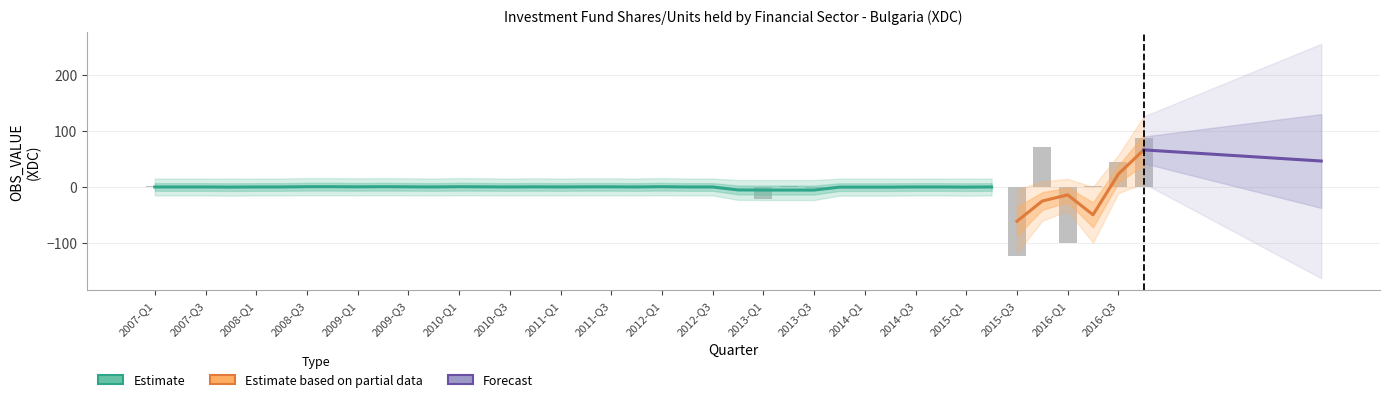

Which category has the lowest value across all series?

2015-Q3